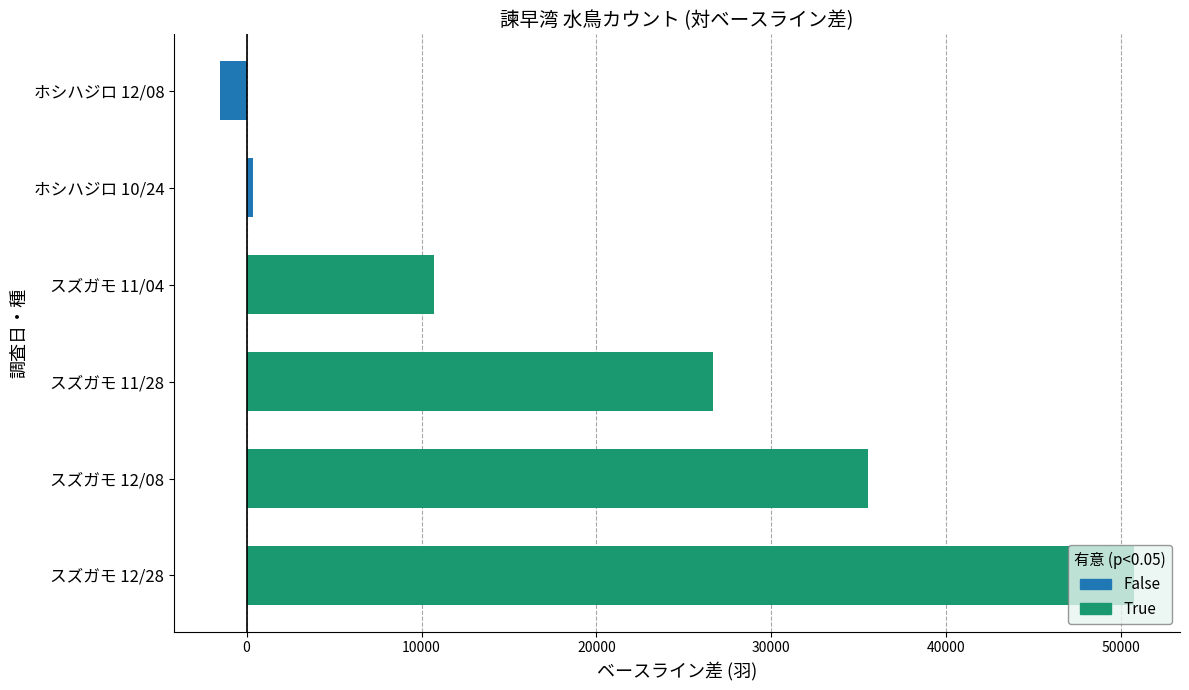

List the labels in order of value, largest first.

スズガモ 12/28, スズガモ 12/08, スズガモ 11/28, スズガモ 11/04, ホシハジロ 10/24, ホシハジロ 12/08